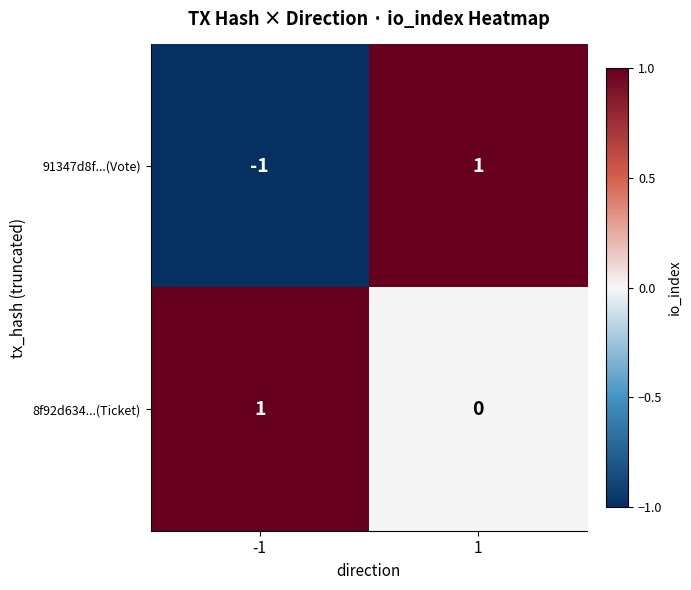

Which series has the largest range (max minus min)?

91347d8f...(Vote)